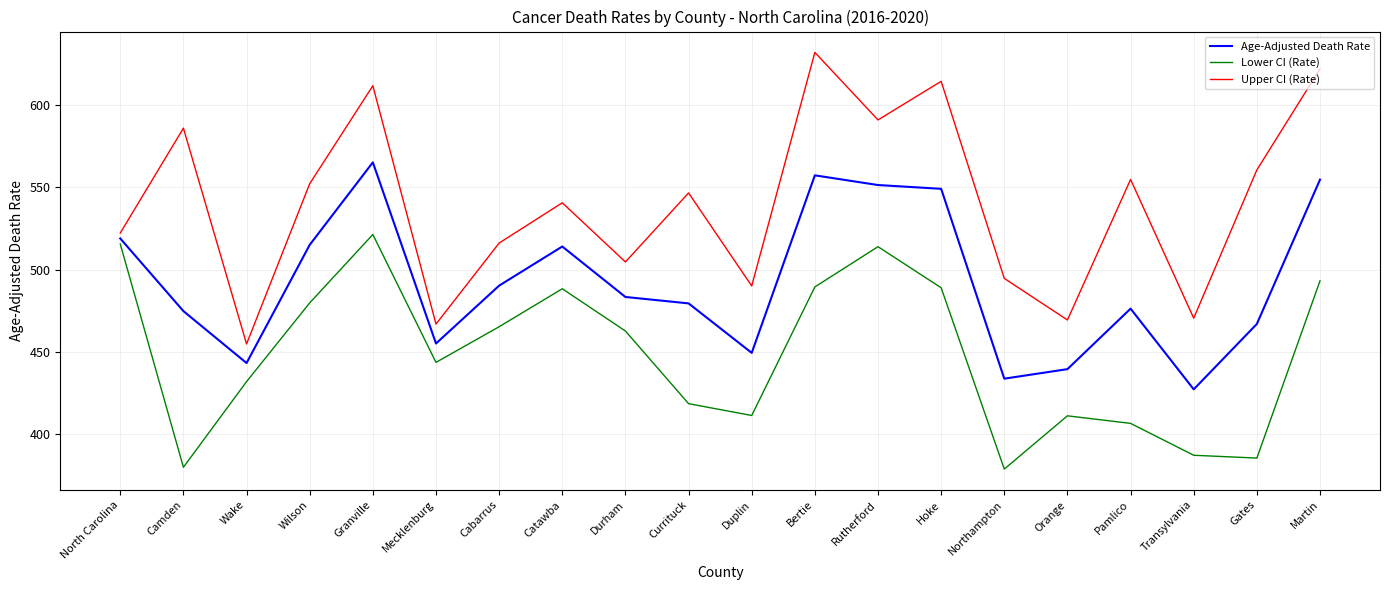

Where is the first local minimum for Lower CI (Rate)?

Camden